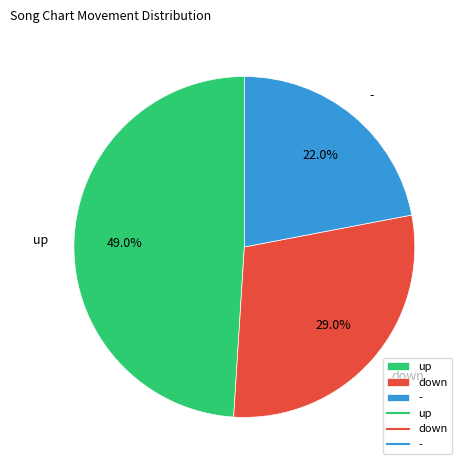

Rank the categories by value from highest to lowest.

up, down, -